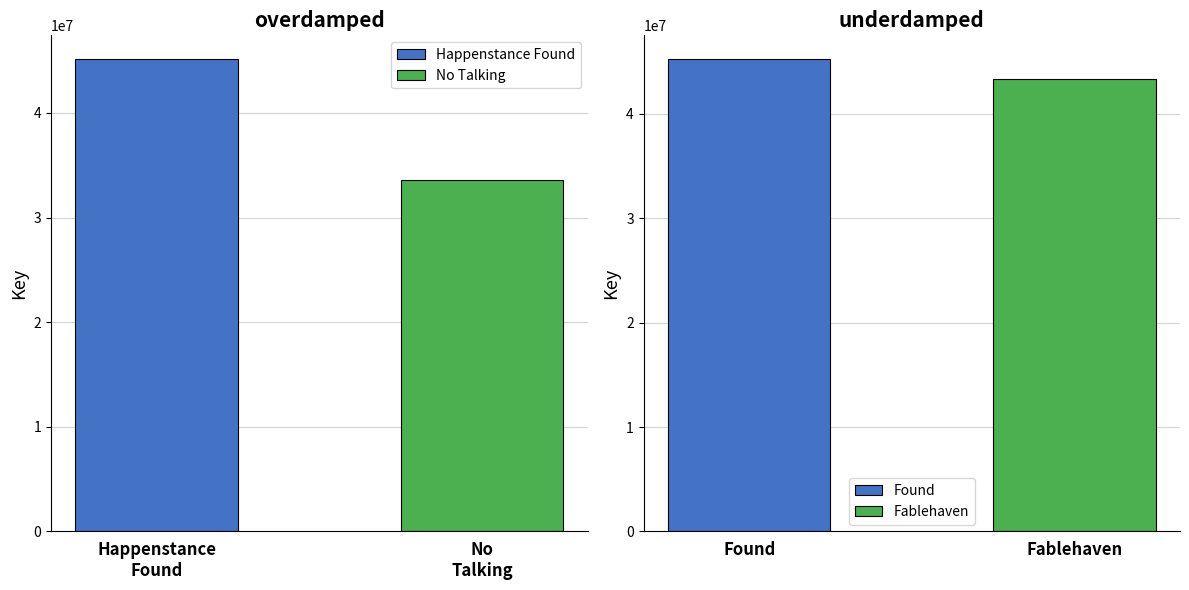

Which has a higher value, Happenstance Found or Fablehaven?

Happenstance Found